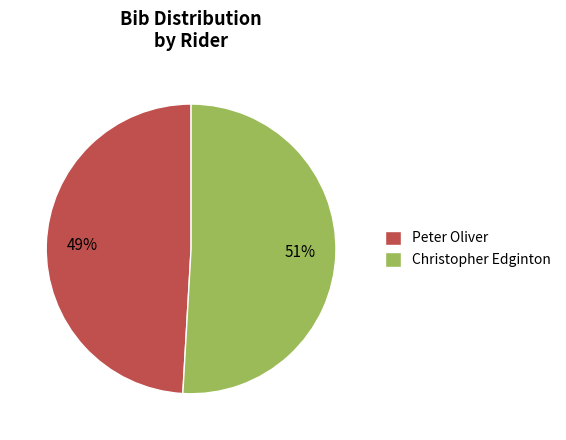

To the nearest percent, what portion does Christopher Edginton represent?

51%